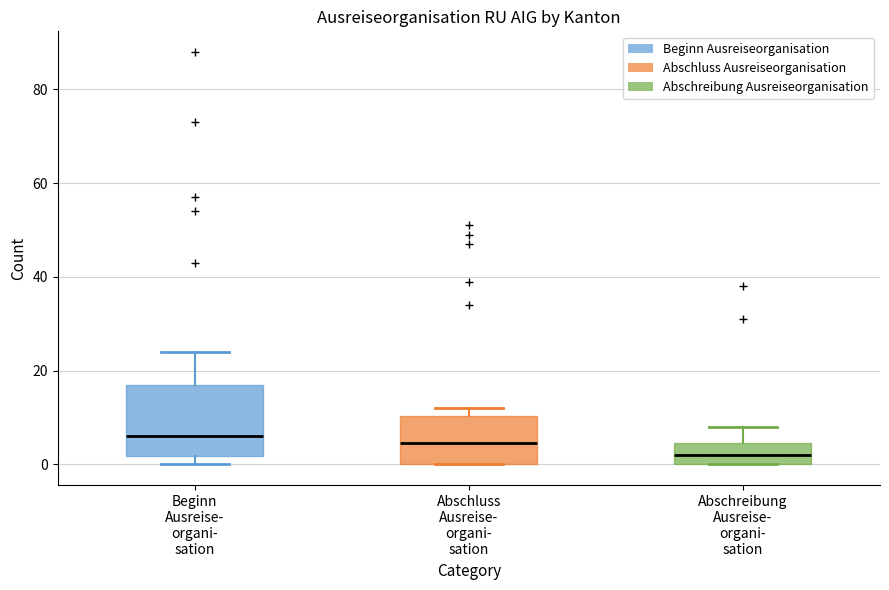

Which box's median line is the lowest?

Abschreibung Ausreise- organi- sation